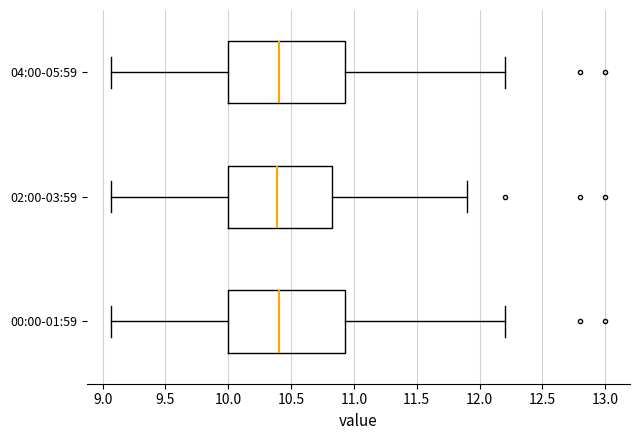

Reading bottom to top, transcribe this box plot: for each box, give where its median line is, the range the box spans, and where its two whiskers end, as read against the x-axis. The values are not printed on the chart, so give them approximately, as read against the axis.

00:00-01:59: median 10.40, box 10.00 to 10.95, whiskers 9.05 to 12.20
02:00-03:59: median 10.40, box 10.00 to 10.85, whiskers 9.05 to 11.90
04:00-05:59: median 10.40, box 10.00 to 10.95, whiskers 9.05 to 12.20